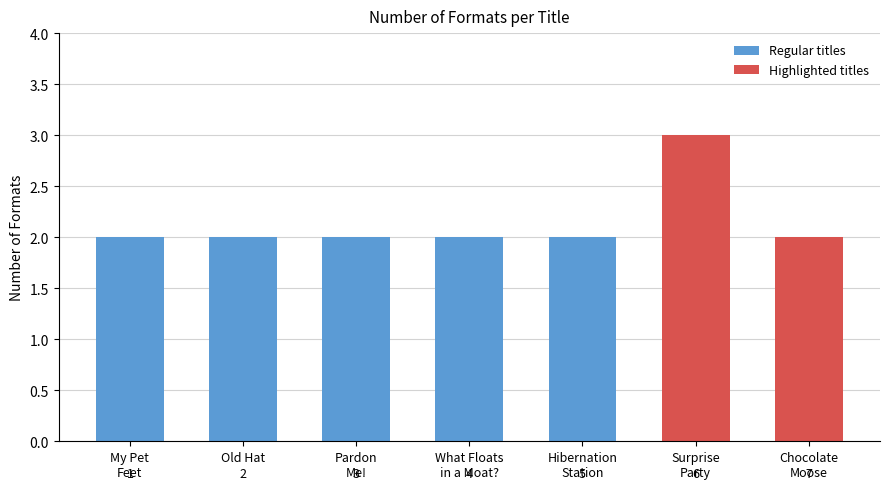

What is the label of the 4th bar from the left?

What Floats
in a Moat?